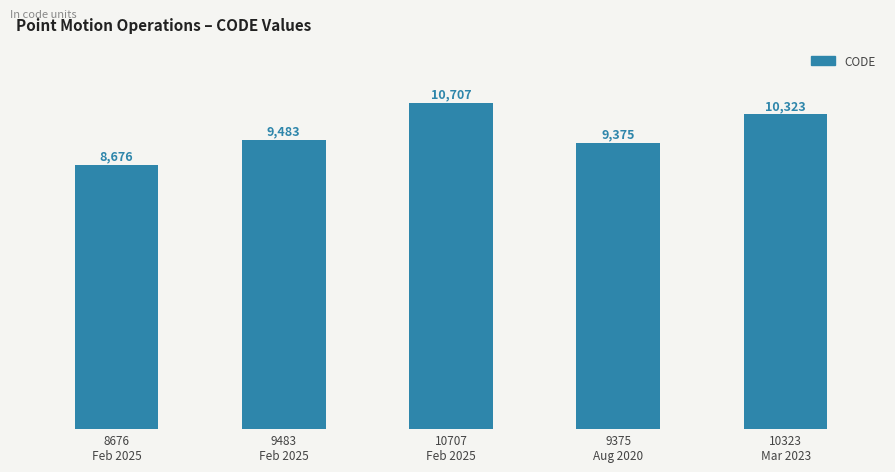

Are the bars grouped side by side (vs. stacked)?

No